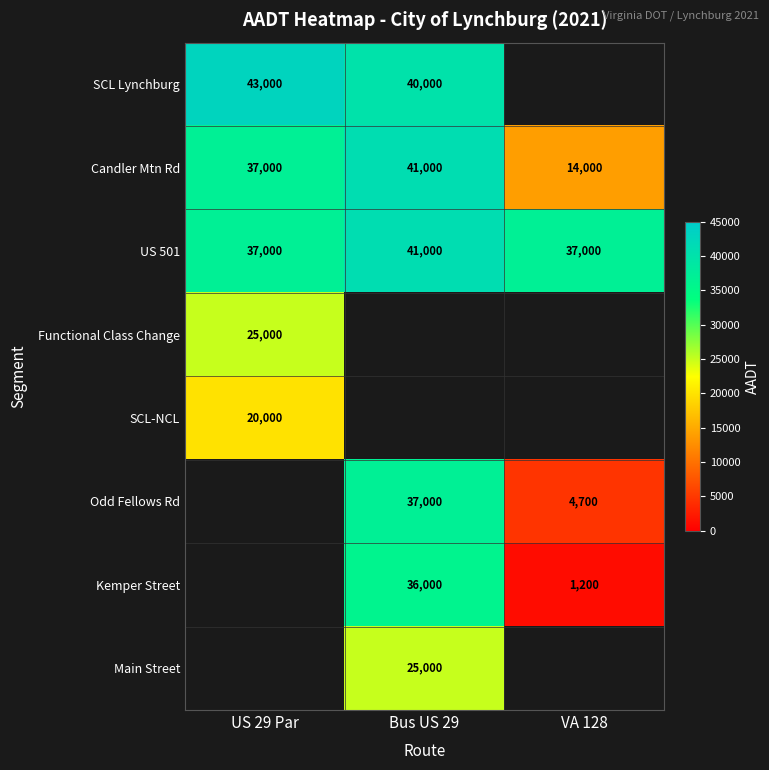

What is the highest value of the Candler Mtn Rd series?

41000